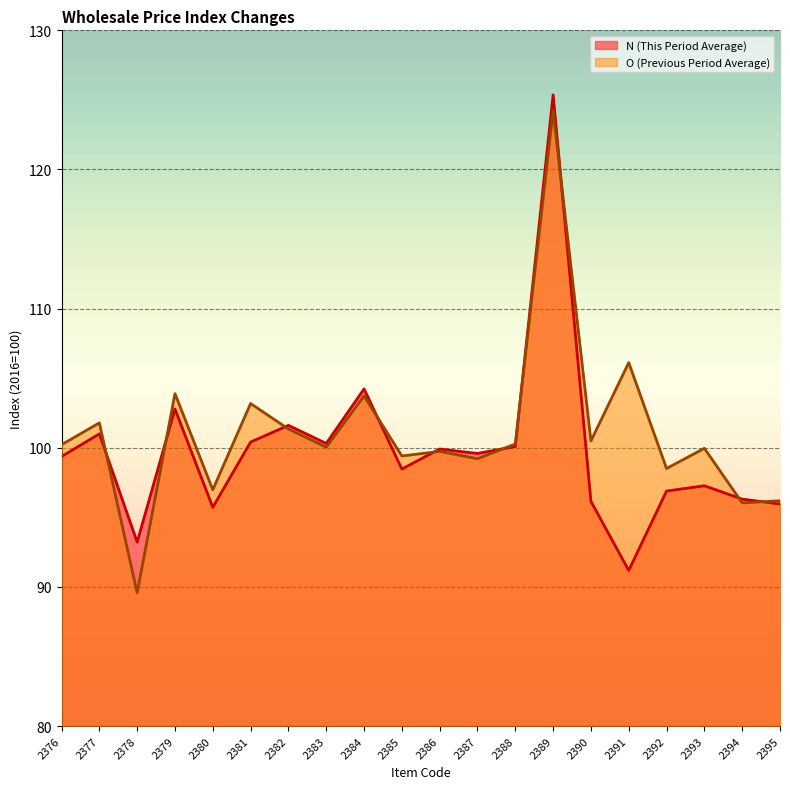

At which category does the chart reach its peak across all series?

2389